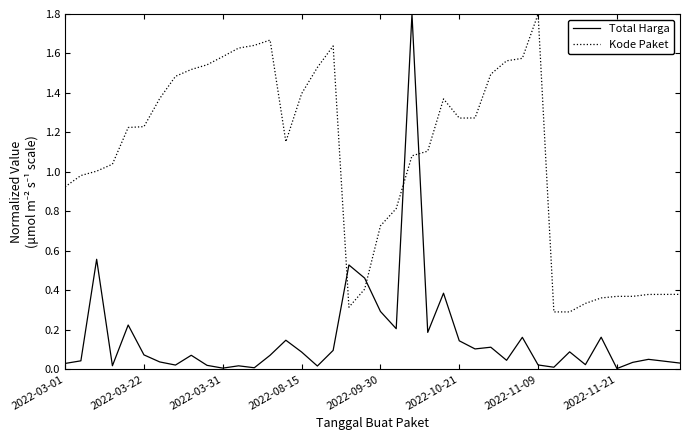

After their last crossing, which series has the higher values: Kode Paket or Total Harga?

Kode Paket